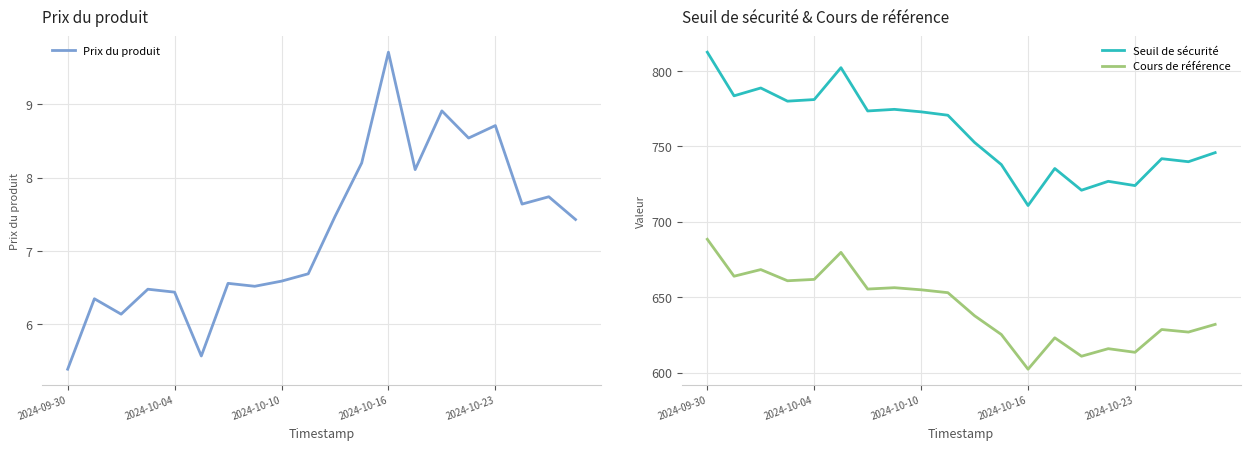

What is the difference between the second highest and second lowest values in the Prix du produit series?

3.3